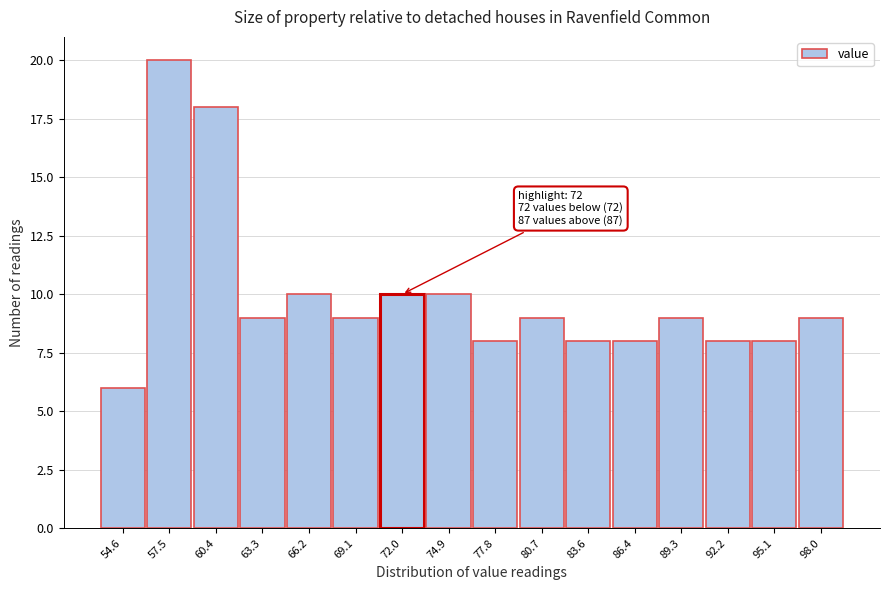

Reading left to right, transcribe all the data shown in this chart.

54.6=6	57.5=20	60.4=18	63.3=9	66.2=10	69.1=9	72.0=10	74.9=10	77.8=8	80.7=9	83.6=8	86.4=8	89.3=9	92.2=8	95.1=8	98.0=9